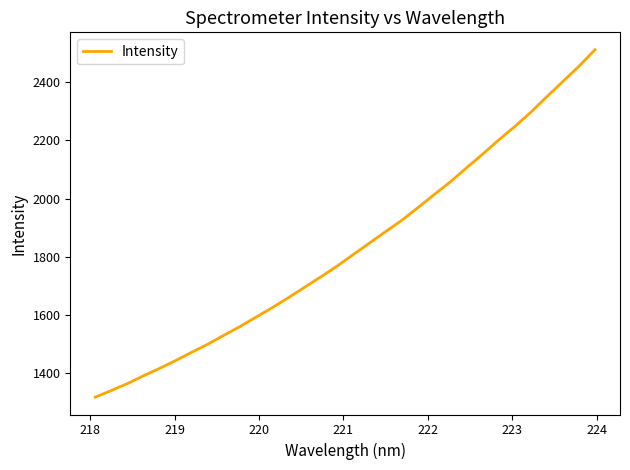

Count the number of categories in the chart.

32